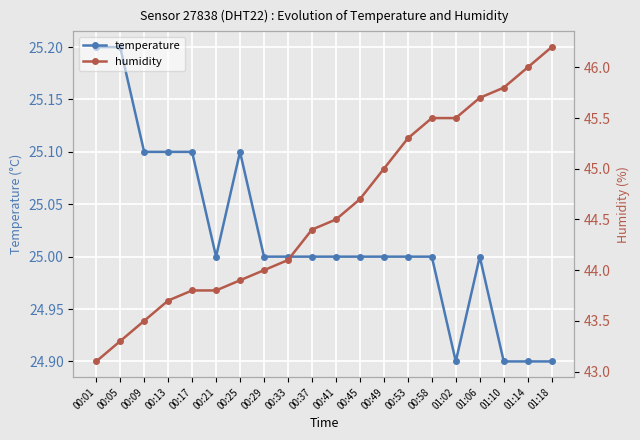

Does the chart display data point markers on the line(s)?

Yes